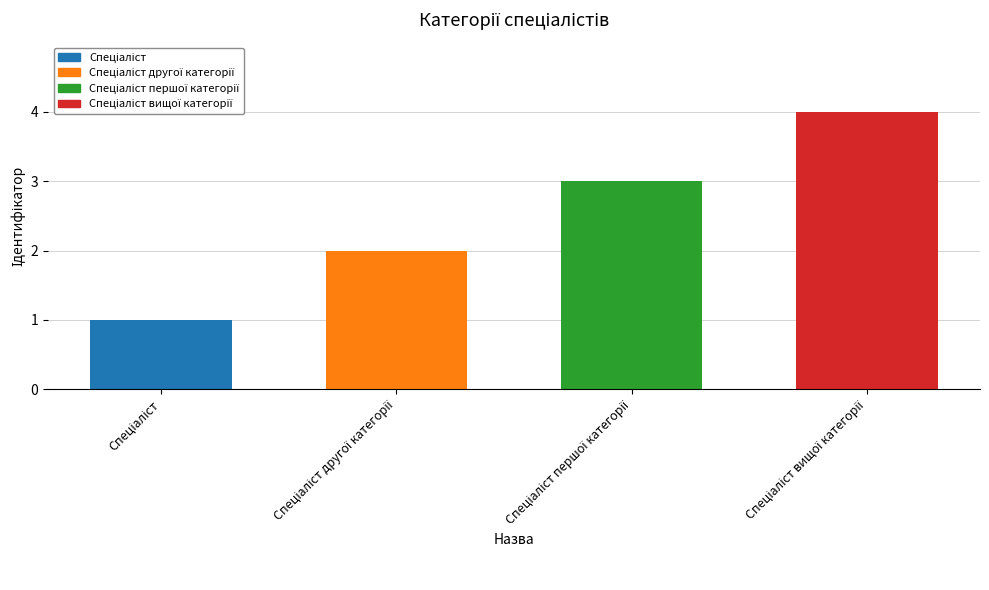

What is the sum of all values?

10